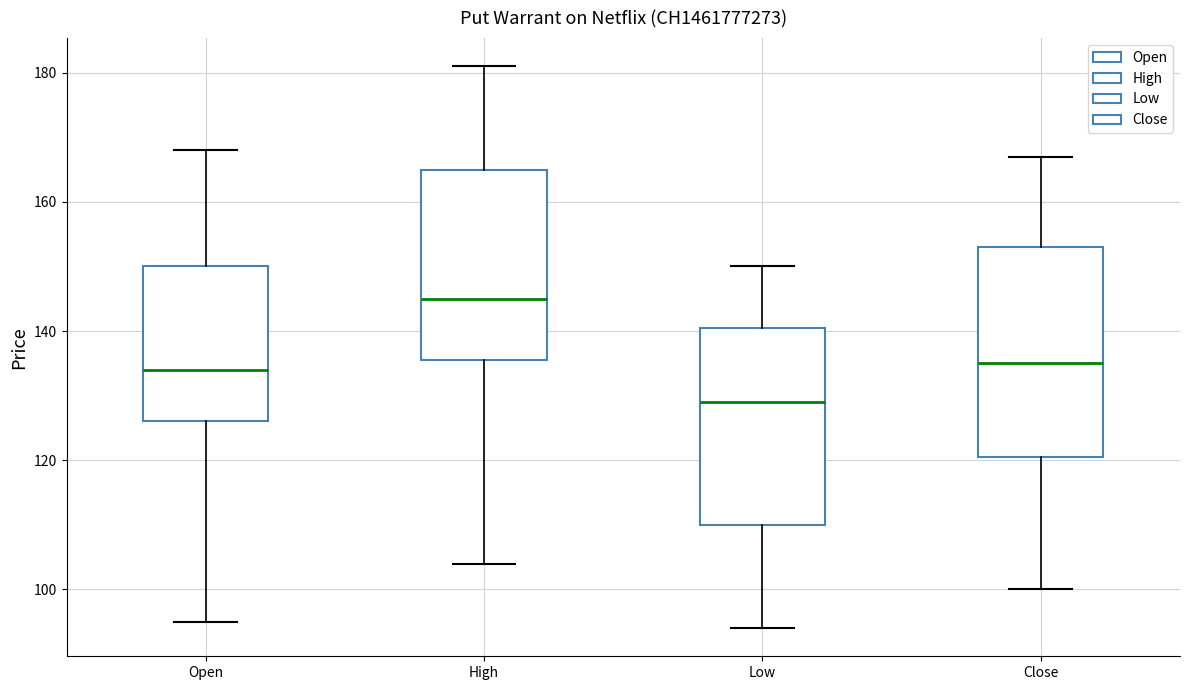

Which box has the highest median line?

High